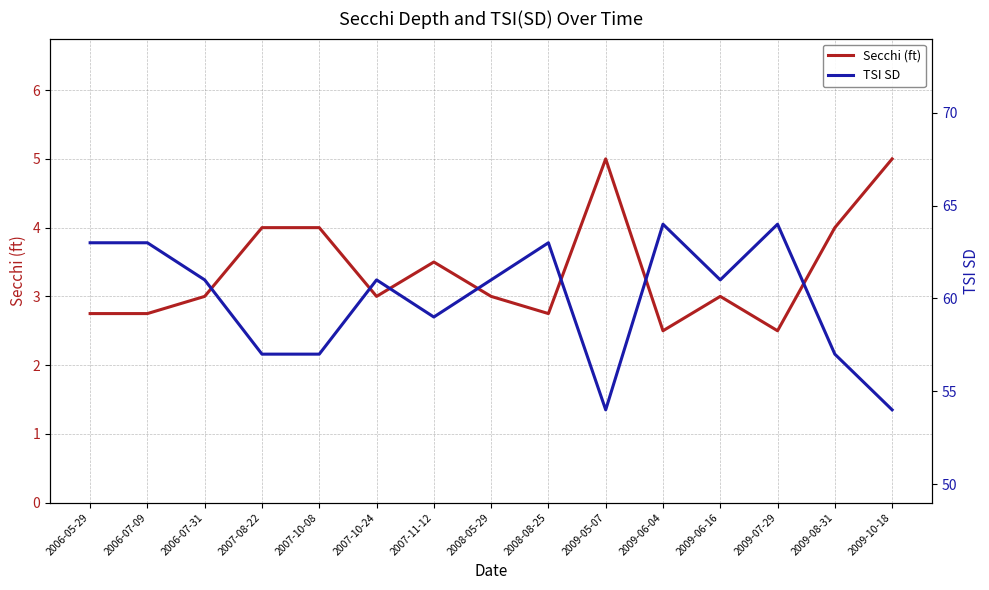

What is the total value across all series at 2007-11-12?

62.5